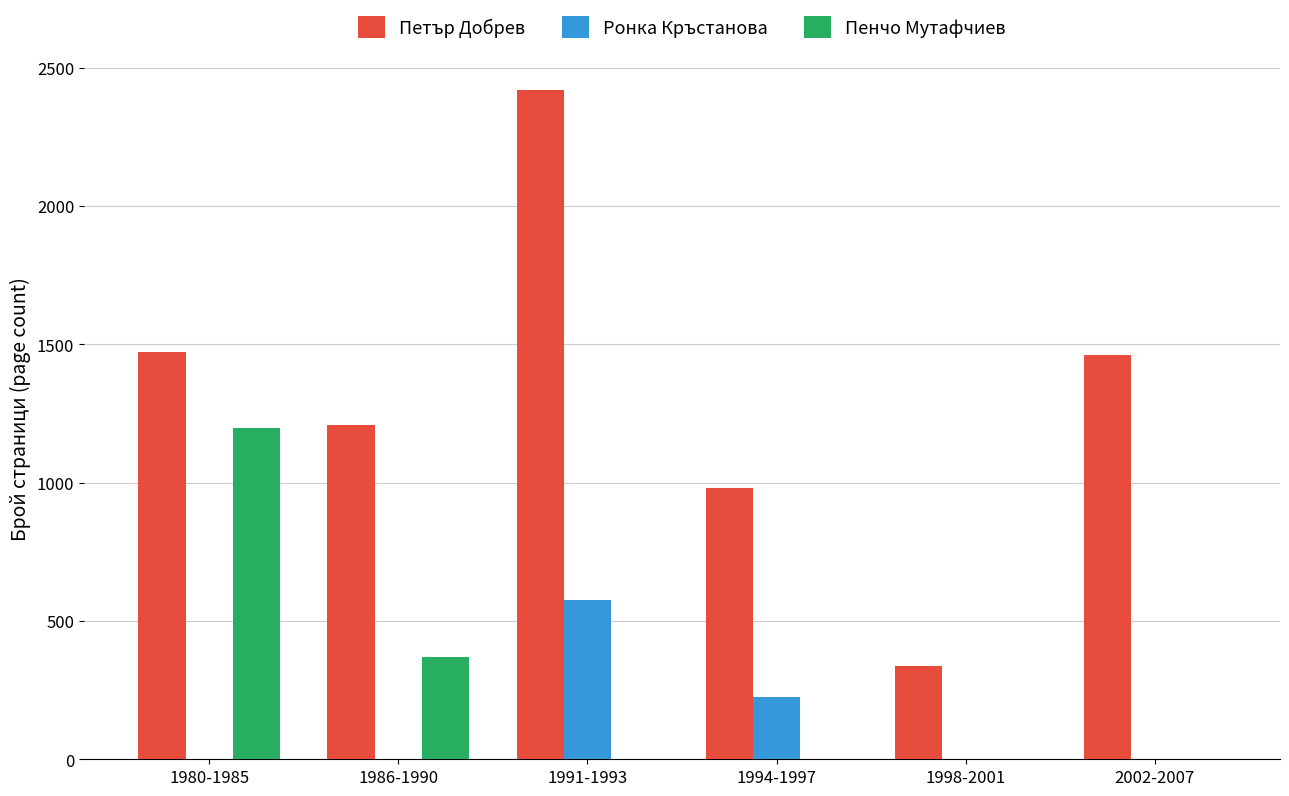

Where is Ронка Кръстанова nearest to the value 288?

1994-1997